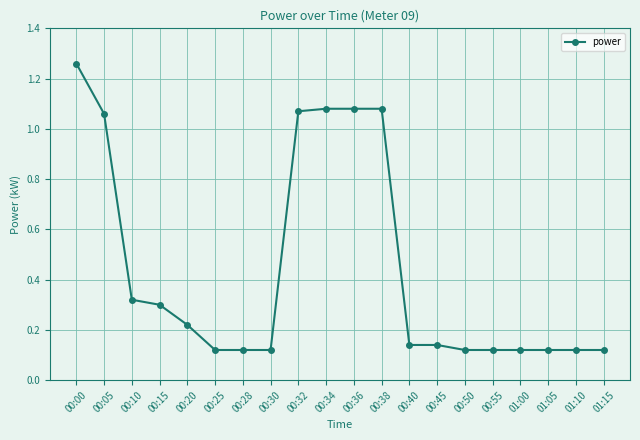

Is it true that the value at 00:15 is 0.3?

True